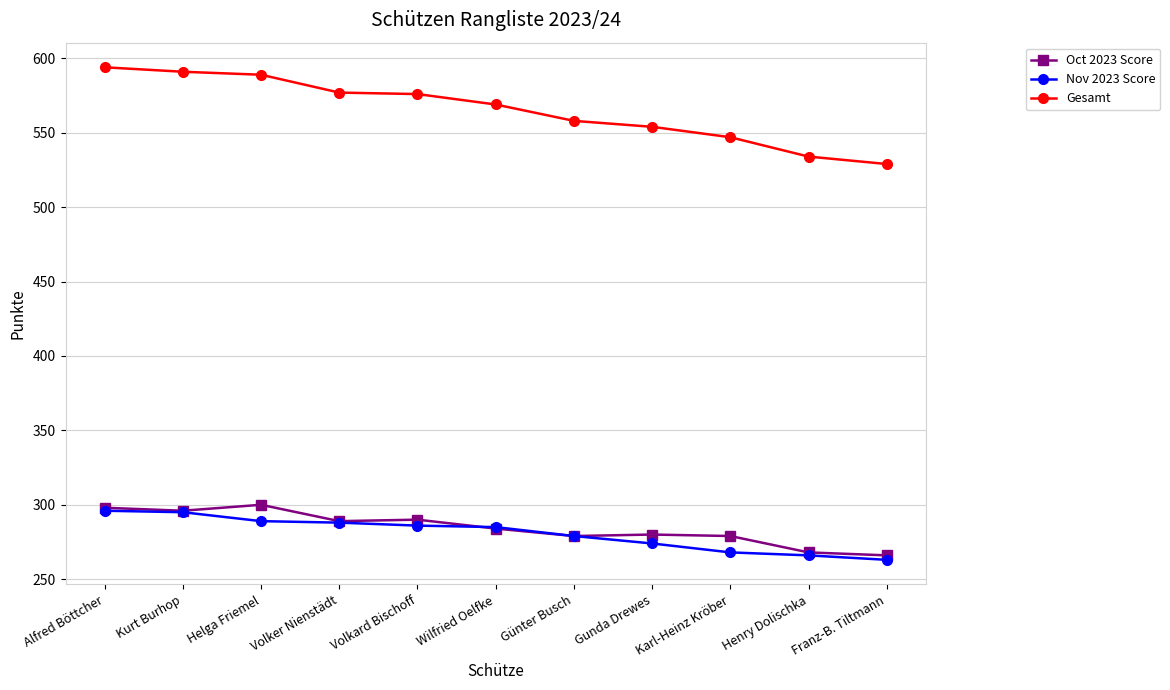

How many values in the Oct 2023 Score series are below 284?

5